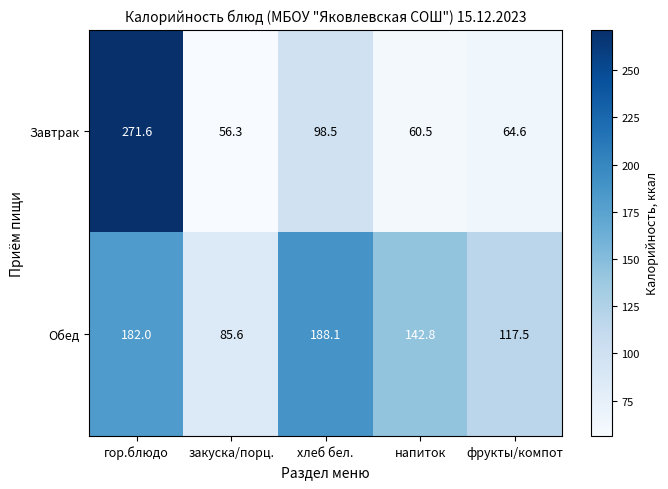

Reading left to right, what are all the values shown in this chart?

Завтрак: гор.блюдо=271.6	закуска/порц.=56.3	хлеб бел.=98.5	напиток=60.5	фрукты/компот=64.6
Обед: гор.блюдо=182.0	закуска/порц.=85.6	хлеб бел.=188.1	напиток=142.8	фрукты/компот=117.5